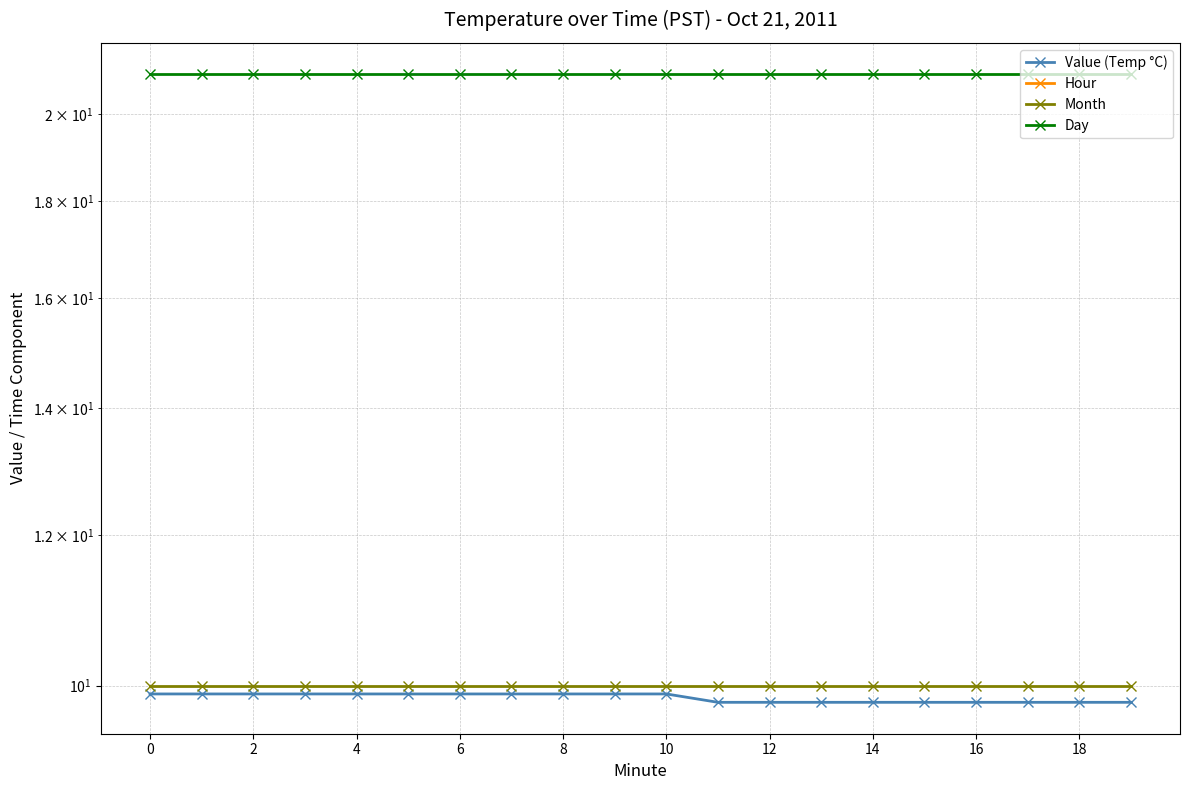

Does the chart have visible grid lines?

Yes